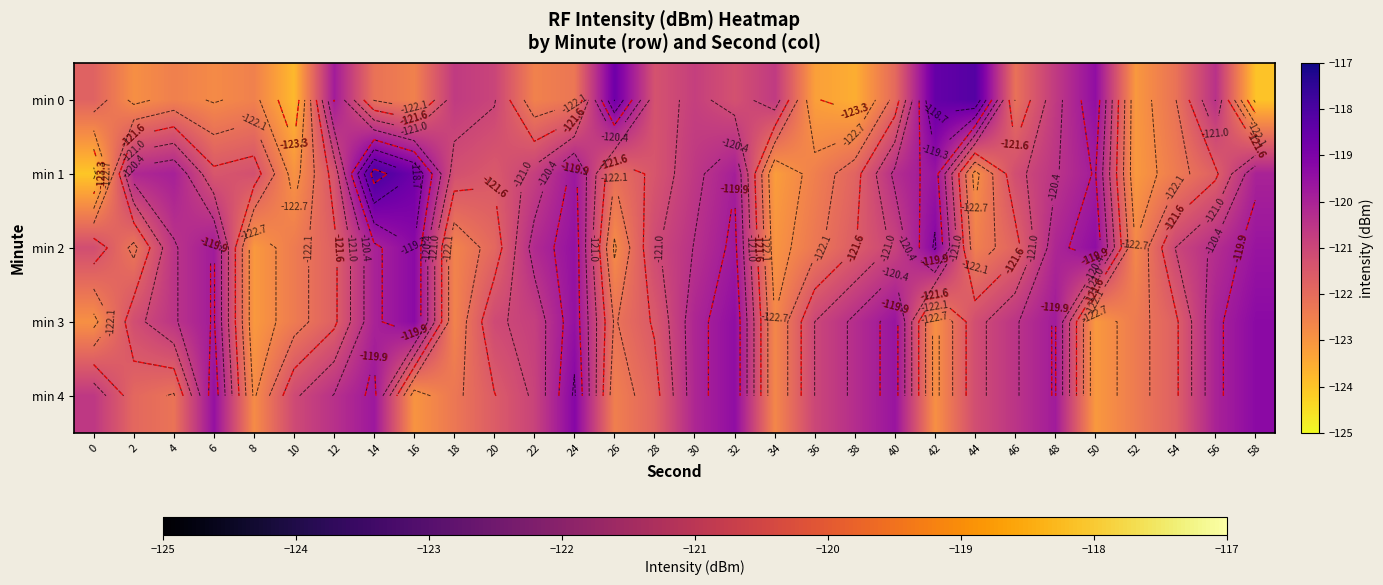

Between 30 and 36, which series saw the biggest shift?

min 0